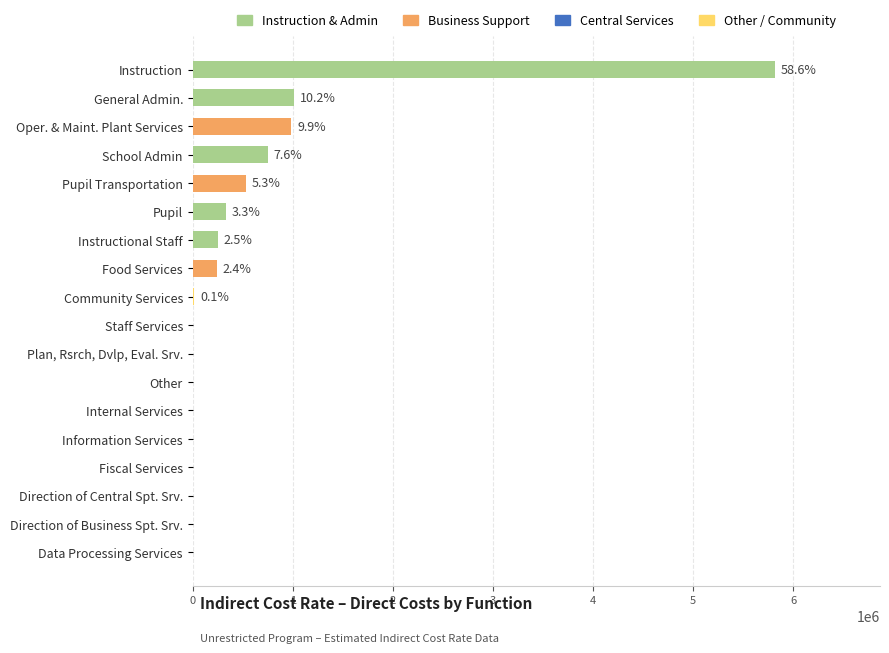

Are the bars horizontal?

Yes